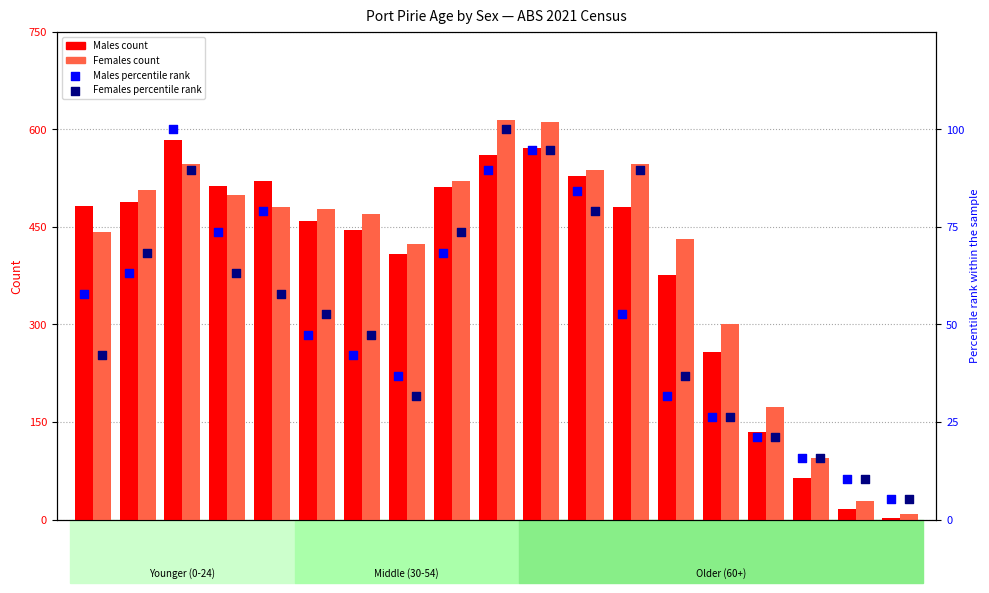

Is the value of Males at 5-9 greater than the value of Females pct rank at 60-64?

Yes